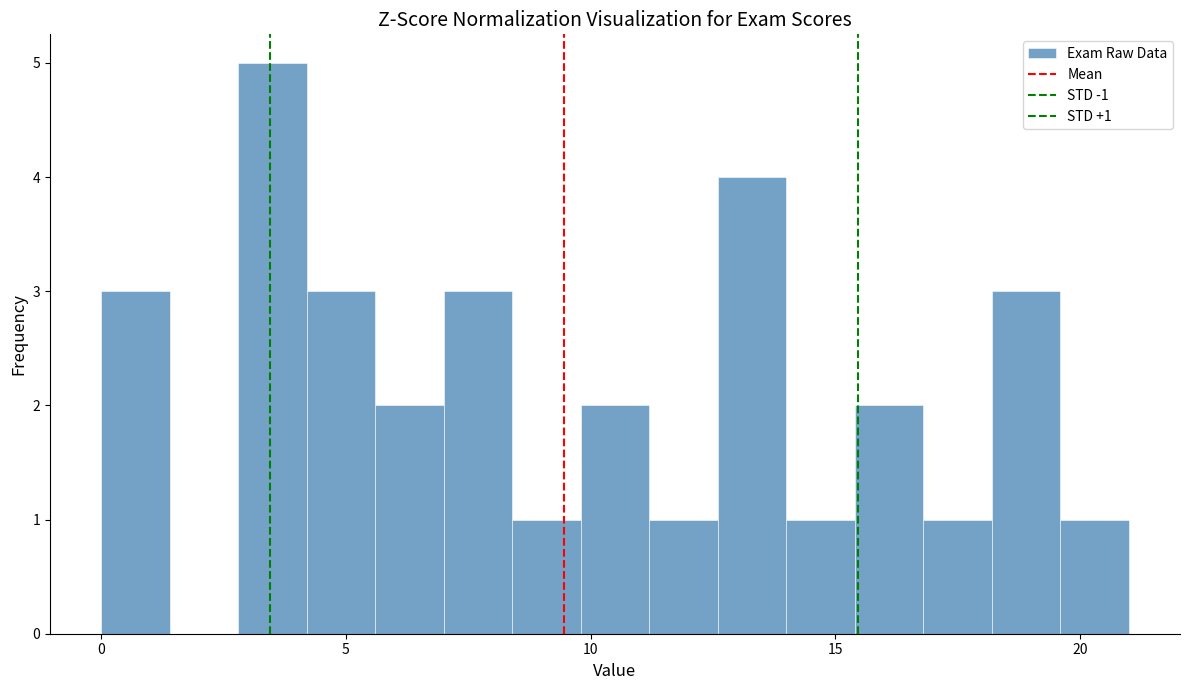

Around what value on the x-axis is the tallest bar? Give the approximate position of its centre, as read against the axis.

3.5